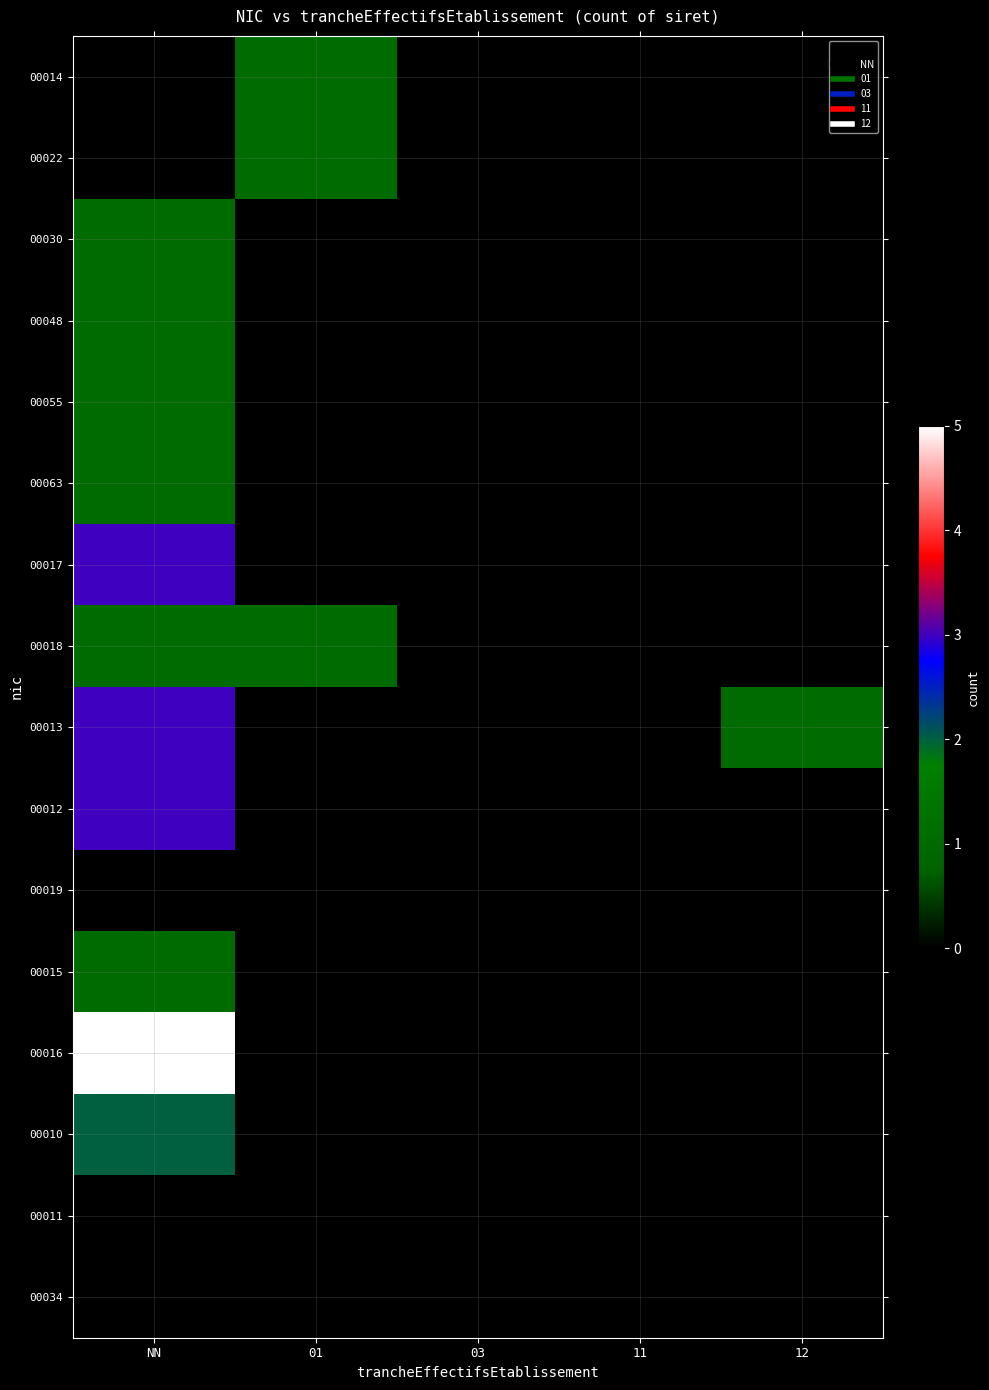

Reading left to right, what are all the values shown in this chart?

00014: NN=0	01=1	03=0	11=0	12=0
00022: NN=0	01=1	03=0	11=0	12=0
00030: NN=1	01=0	03=0	11=0	12=0
00048: NN=1	01=0	03=0	11=0	12=0
00055: NN=1	01=0	03=0	11=0	12=0
00063: NN=1	01=0	03=0	11=0	12=0
00017: NN=3	01=0	03=0	11=0	12=0
00018: NN=1	01=1	03=0	11=0	12=0
00013: NN=3	01=0	03=0	11=0	12=1
00012: NN=3	01=0	03=0	11=0	12=0
00019: NN=0	01=0	03=0	11=0	12=0
00015: NN=1	01=0	03=0	11=0	12=0
00016: NN=5	01=0	03=0	11=0	12=0
00010: NN=2	01=0	03=0	11=0	12=0
00011: NN=0	01=0	03=0	11=0	12=0
00034: NN=0	01=0	03=0	11=0	12=0